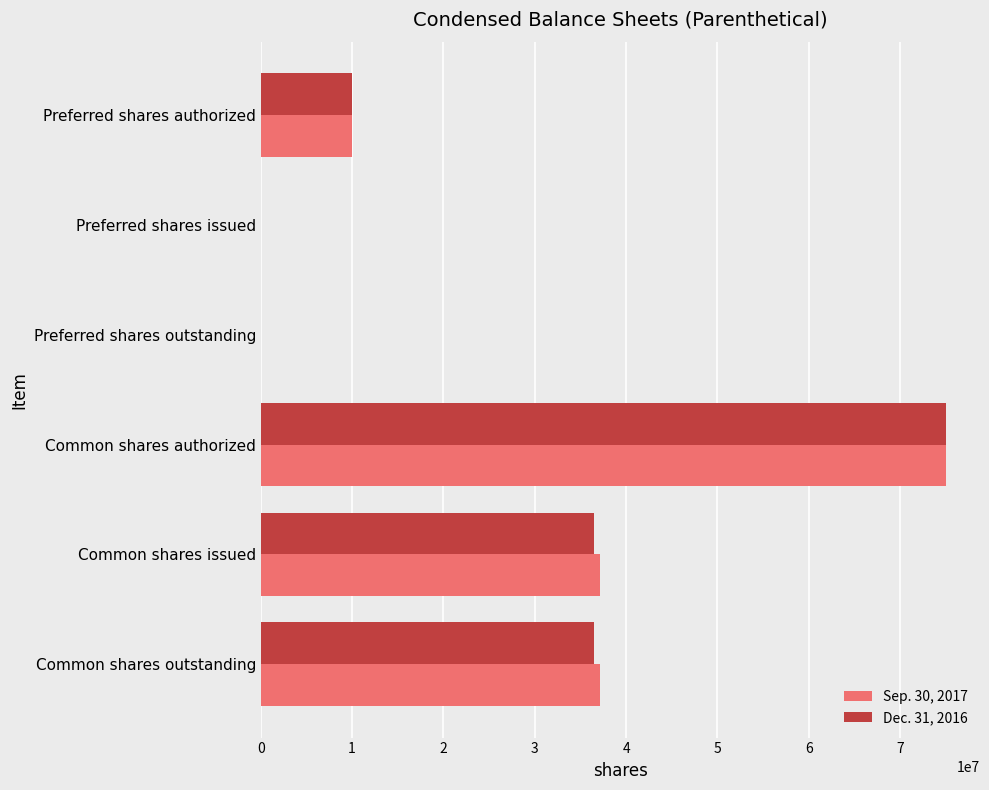

Which series changed the most between Preferred shares outstanding and Common shares outstanding?

Sep. 30, 2017